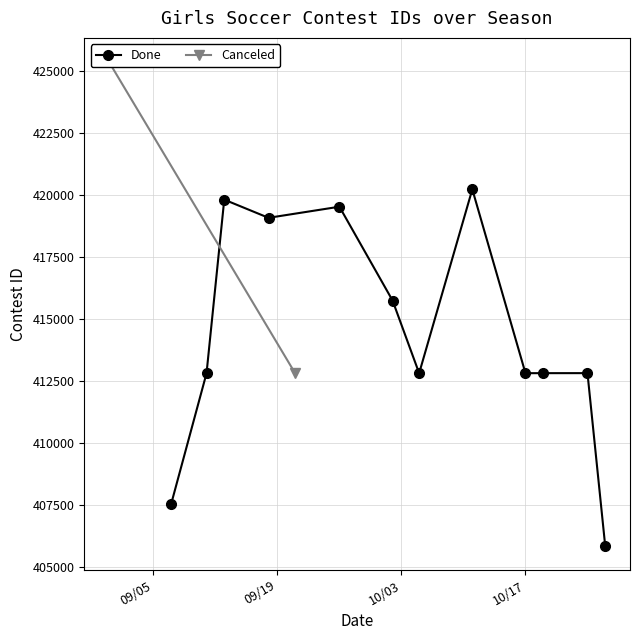

What is the highest value of the Done series?

420237